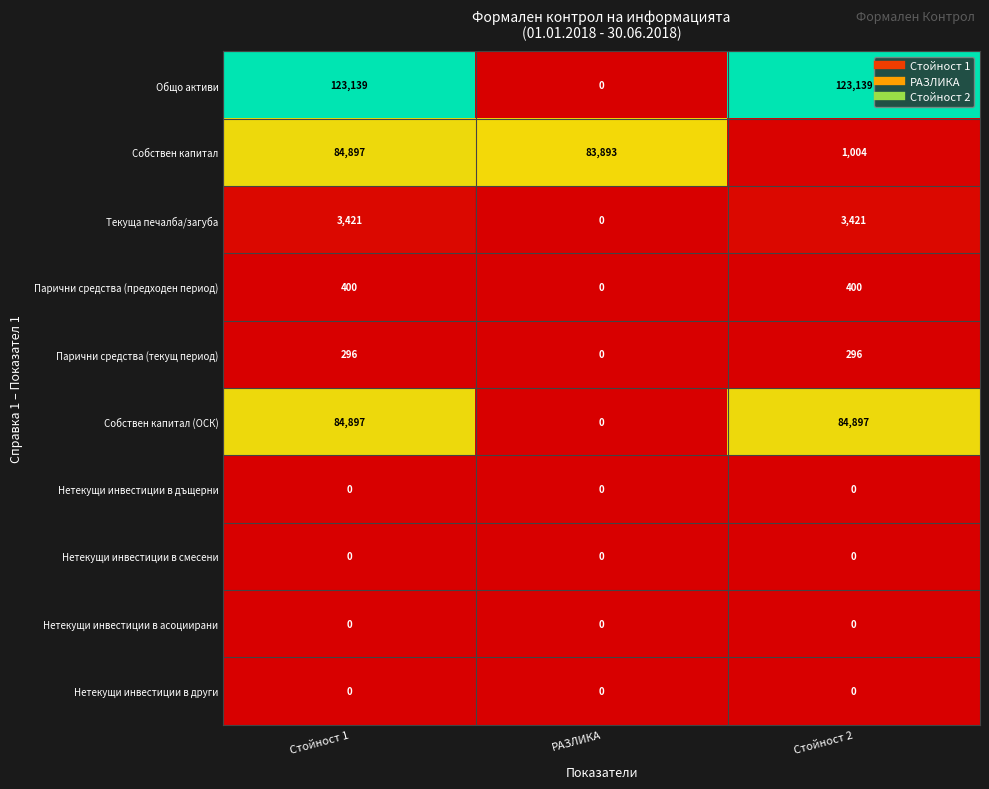

What is the maximum value for Общо активи?

123139